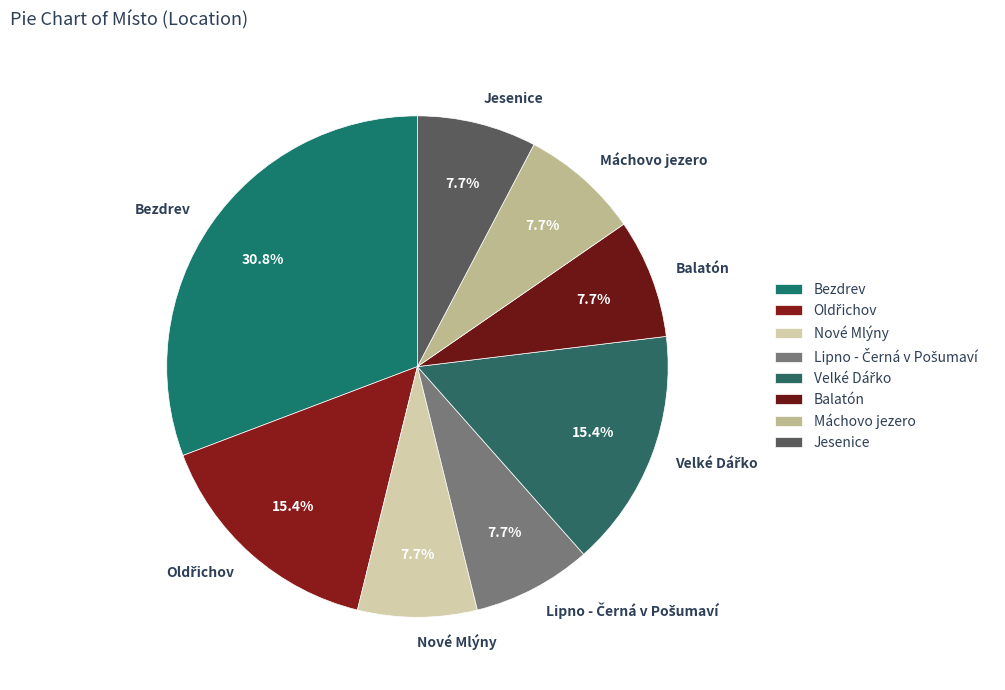

Is there any slice that represents more than half of the pie?

No